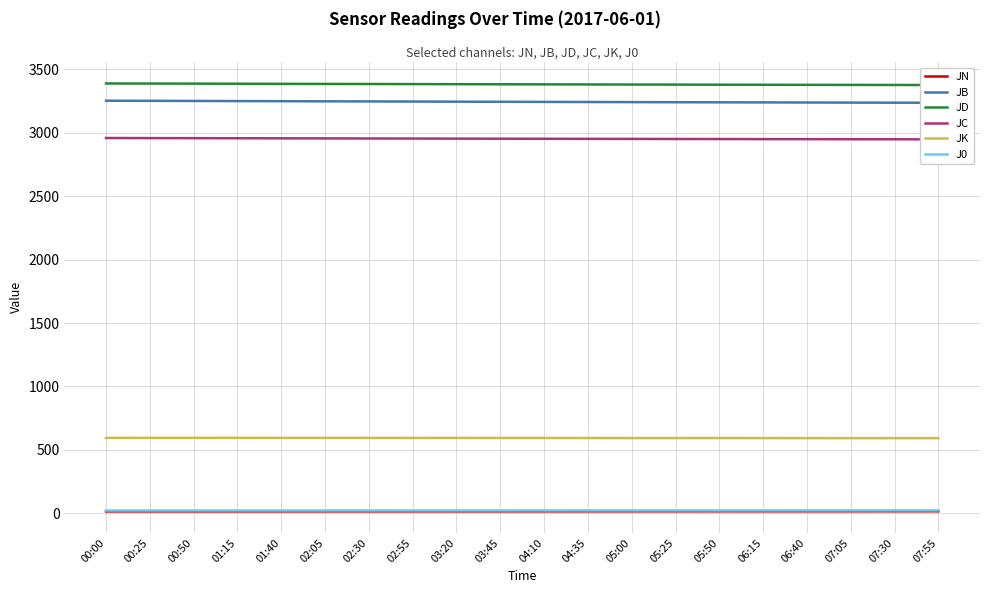

What are all the series names shown in the legend?

JN, JB, JD, JC, JK, J0